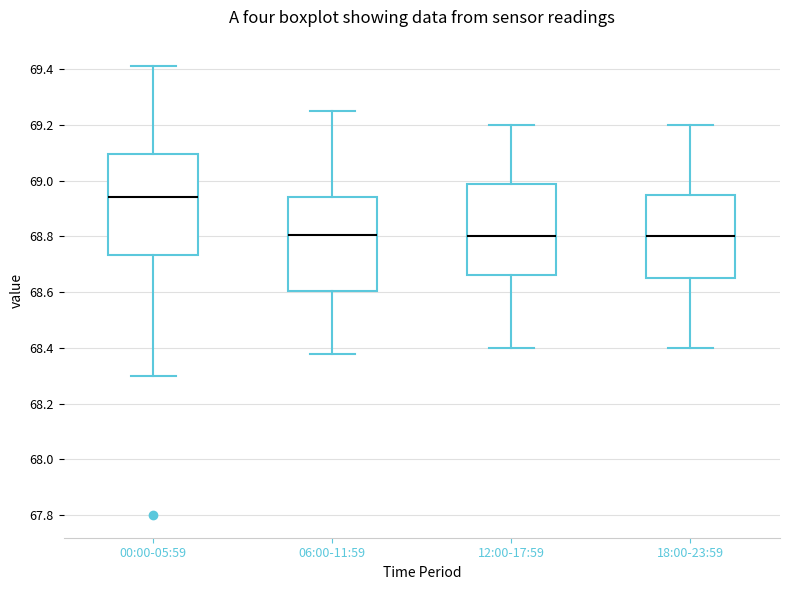

Reading left to right, transcribe this box plot: for each box, give where its median line is, the range the box spans, and where its two whiskers end, as read against the y-axis. The values are not printed on the chart, so give them approximately, as read against the axis.

00:00-05:59: median 68.94, box 68.74 to 69.10, whiskers 68.30 to 69.42
06:00-11:59: median 68.80, box 68.60 to 68.94, whiskers 68.38 to 69.26
12:00-17:59: median 68.80, box 68.66 to 68.98, whiskers 68.40 to 69.20
18:00-23:59: median 68.80, box 68.66 to 68.96, whiskers 68.40 to 69.20